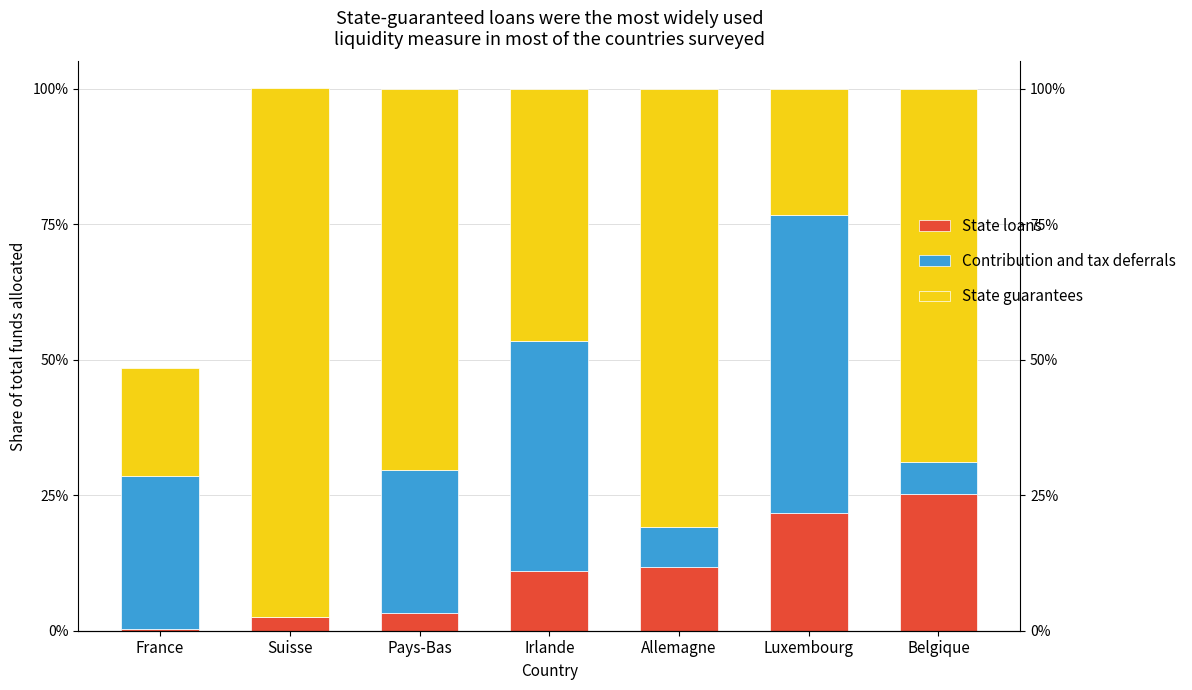

At Irlande, list the series in order from largest to smallest.

State guarantees, Contribution and tax deferrals, State loans